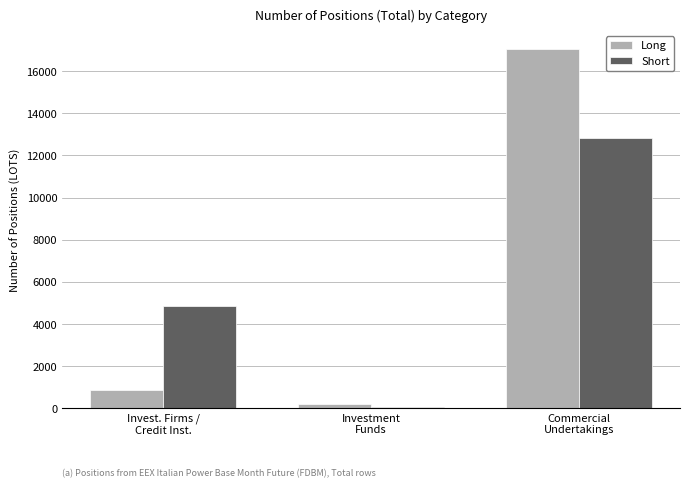

True or false: Short has a value of 5850.3 at Commercial
Undertakings.

False